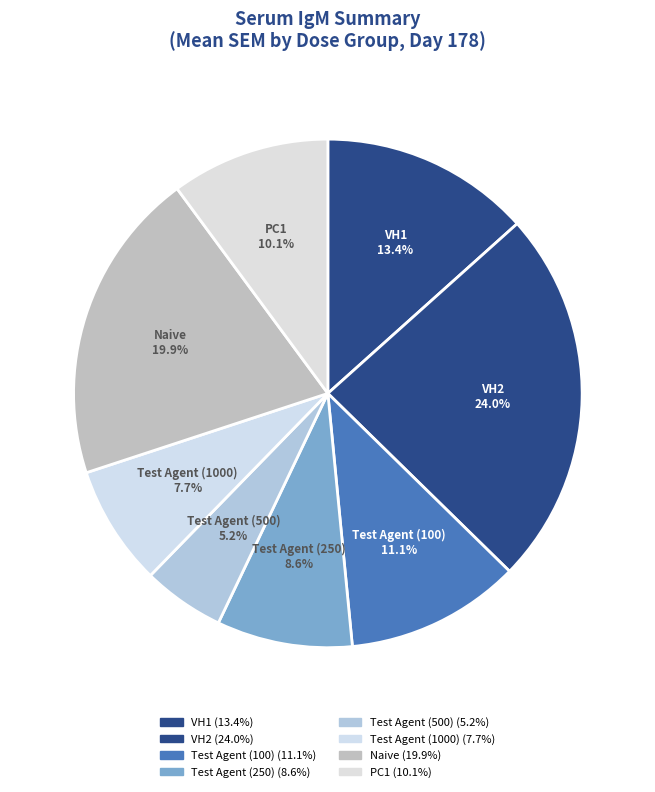

How many segments does this pie chart have?

8